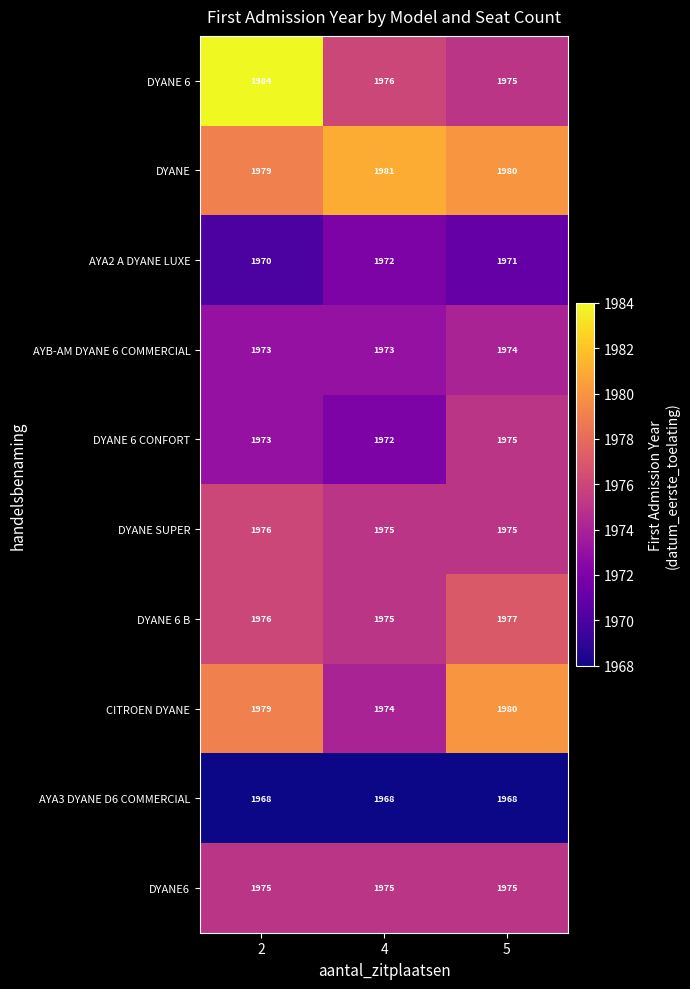

What value does the DYANE series have at 4?

1981